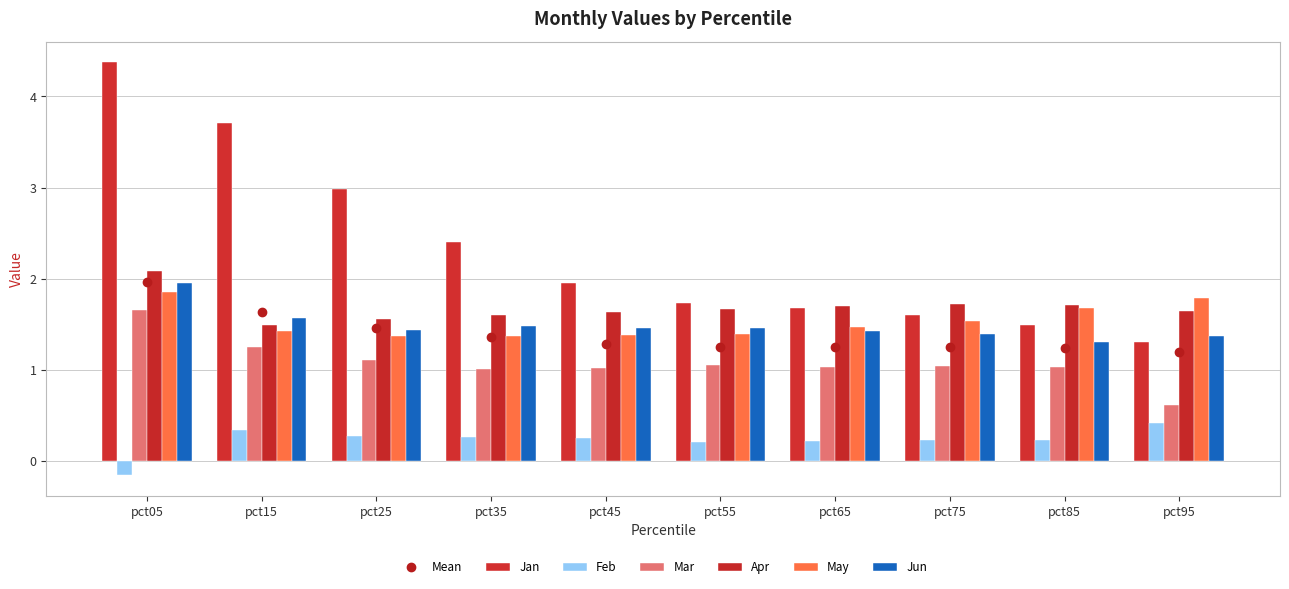

Between pct25 and pct45, which series saw the biggest shift?

Jan